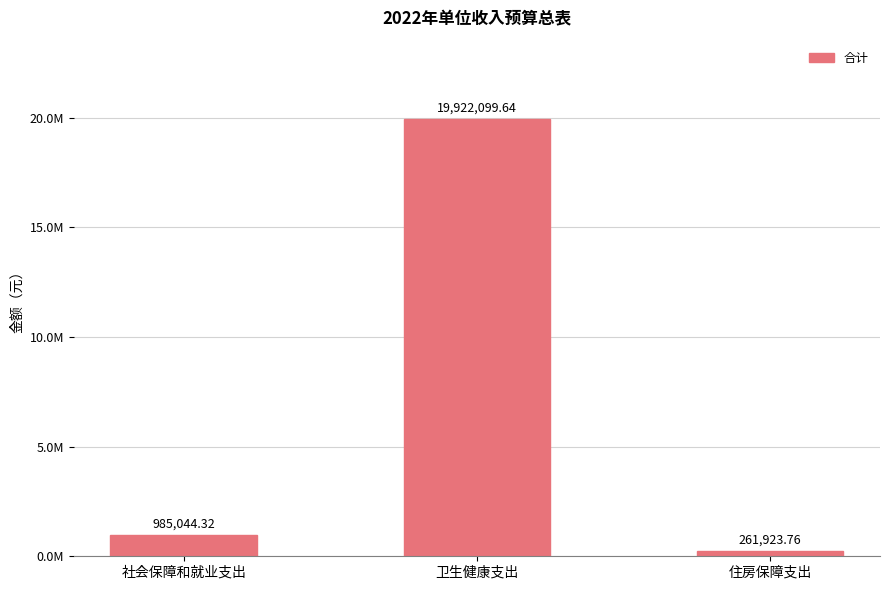

At which category does the chart reach its minimum across all series?

住房保障支出